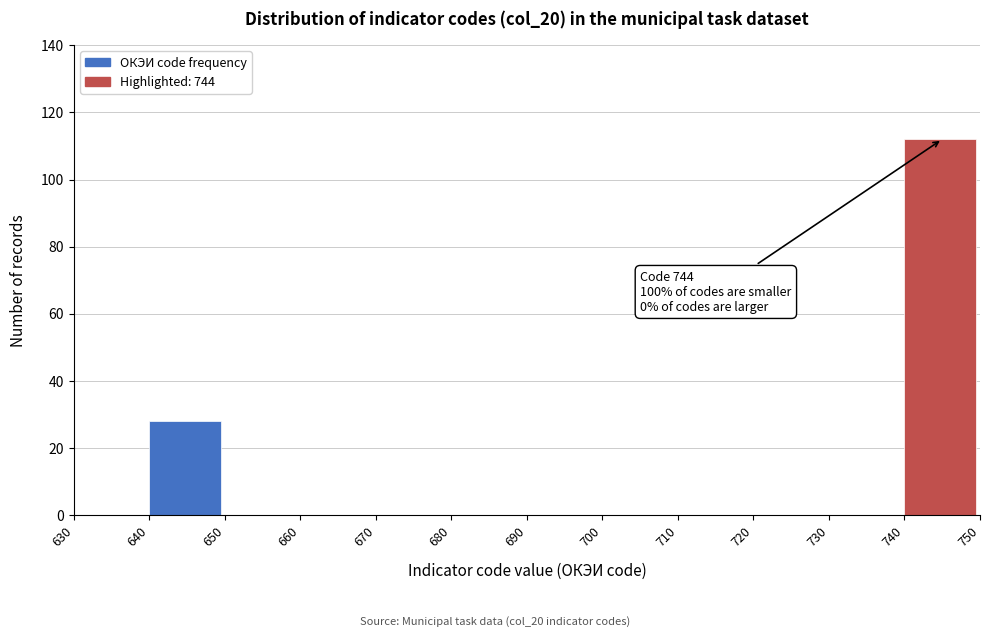

Which range on the x-axis has the tallest bar?

740 to 750